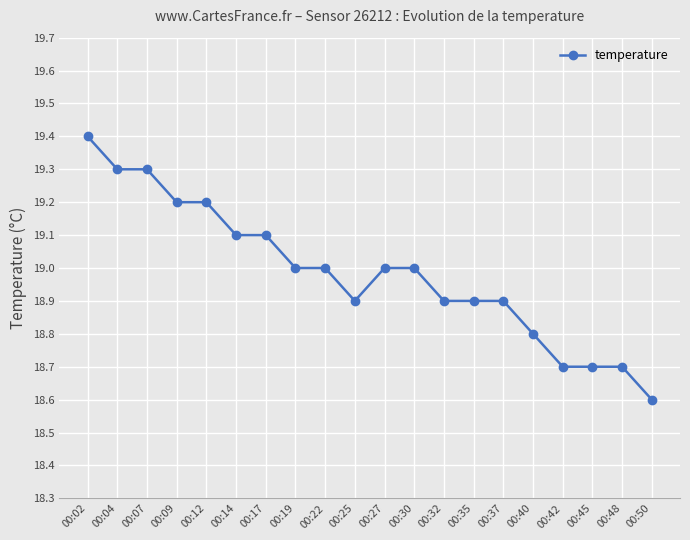

At which label does the data first exceed 19?

00:02